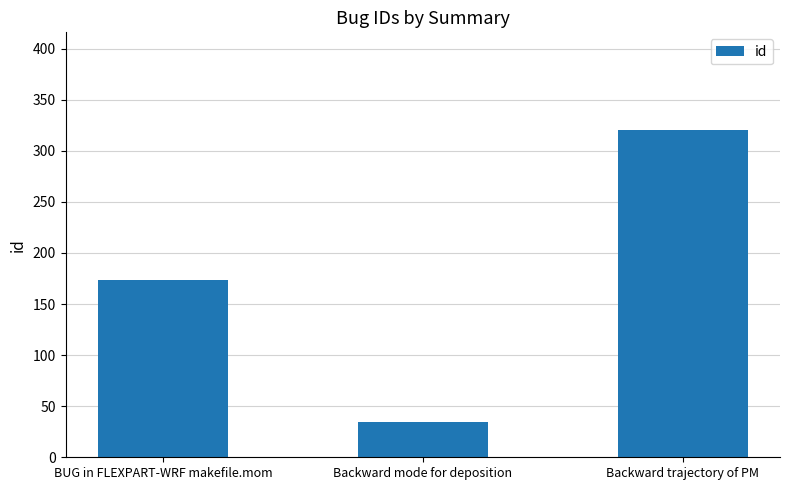

Which has a higher value, Backward trajectory of PM or BUG in FLEXPART-WRF makefile.mom?

Backward trajectory of PM